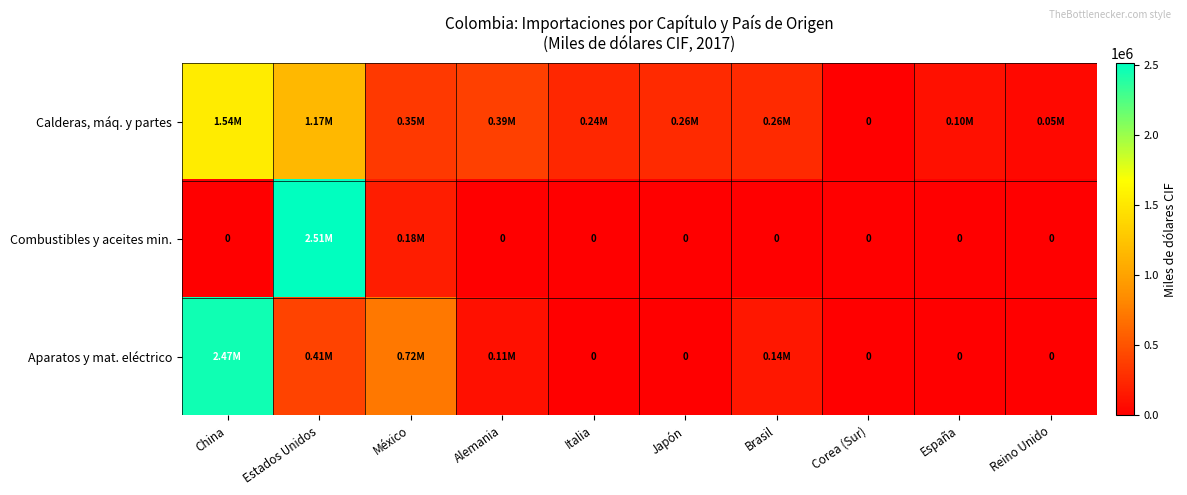

How many series are shown in this chart?

3